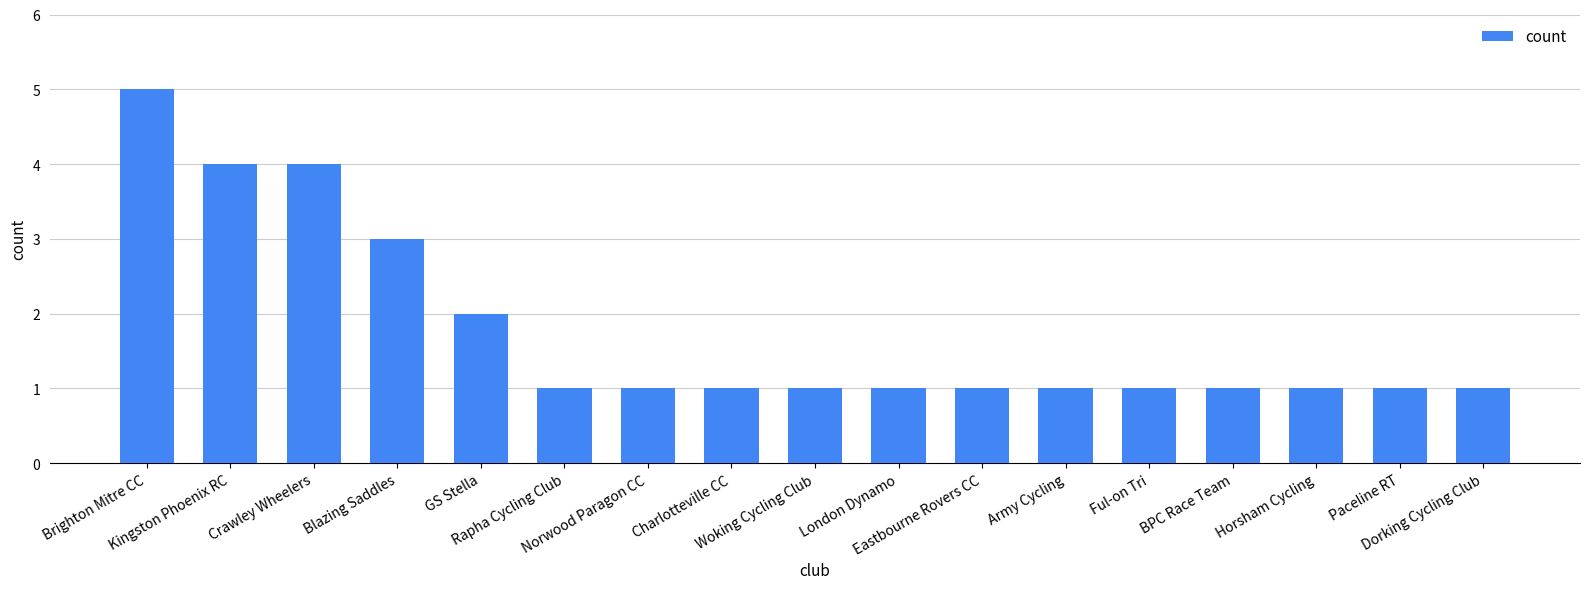

How many bars are there in total?

17